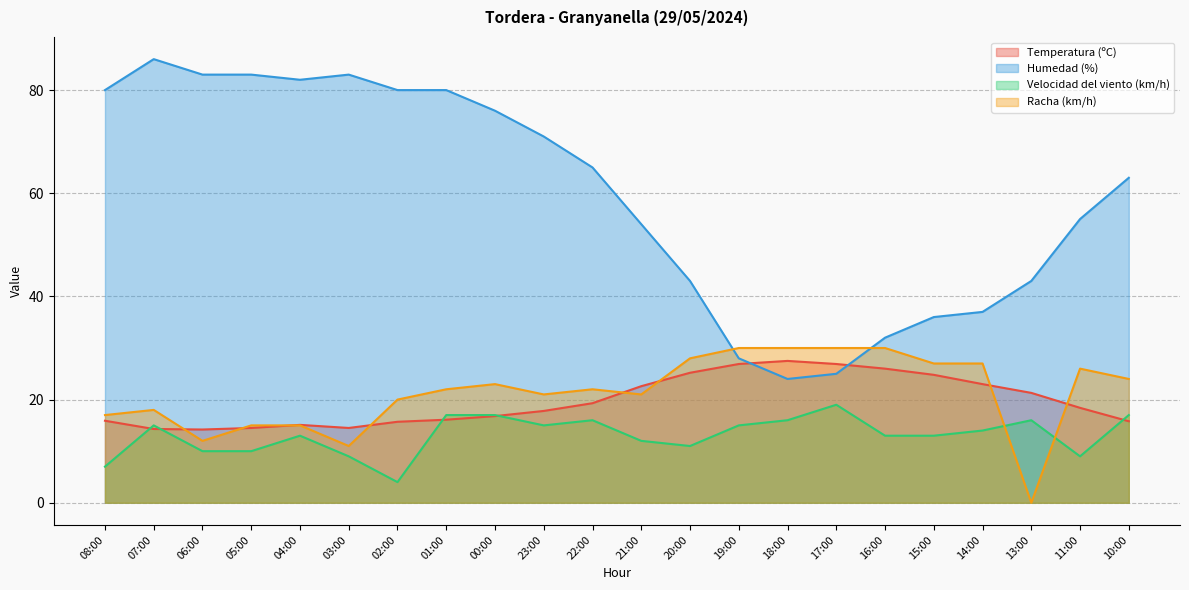

Between 01:00 and 18:00, which series saw the biggest shift?

Humedad (%)